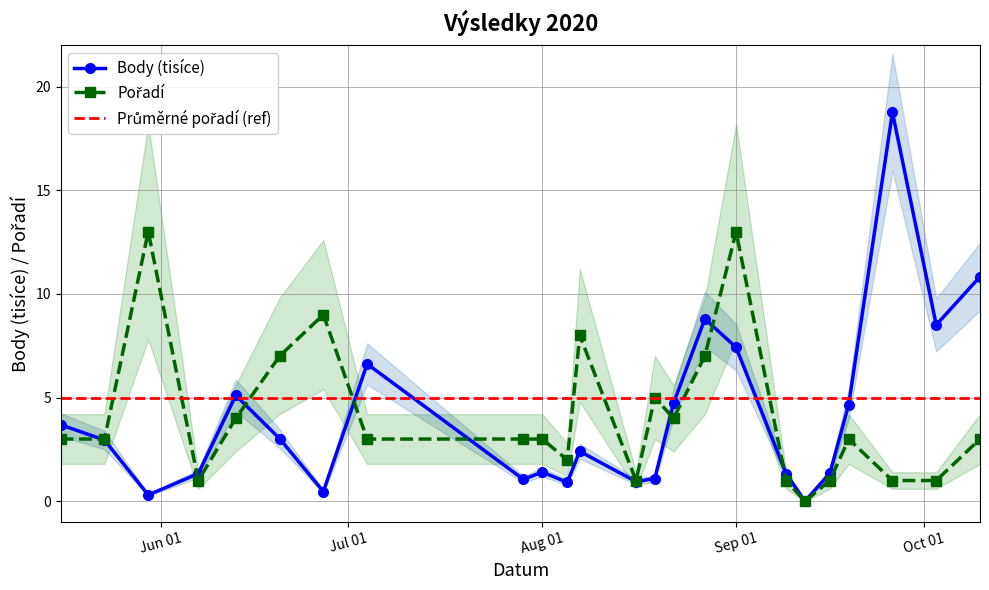

How many values in the Pořadí series exceed 3?

9